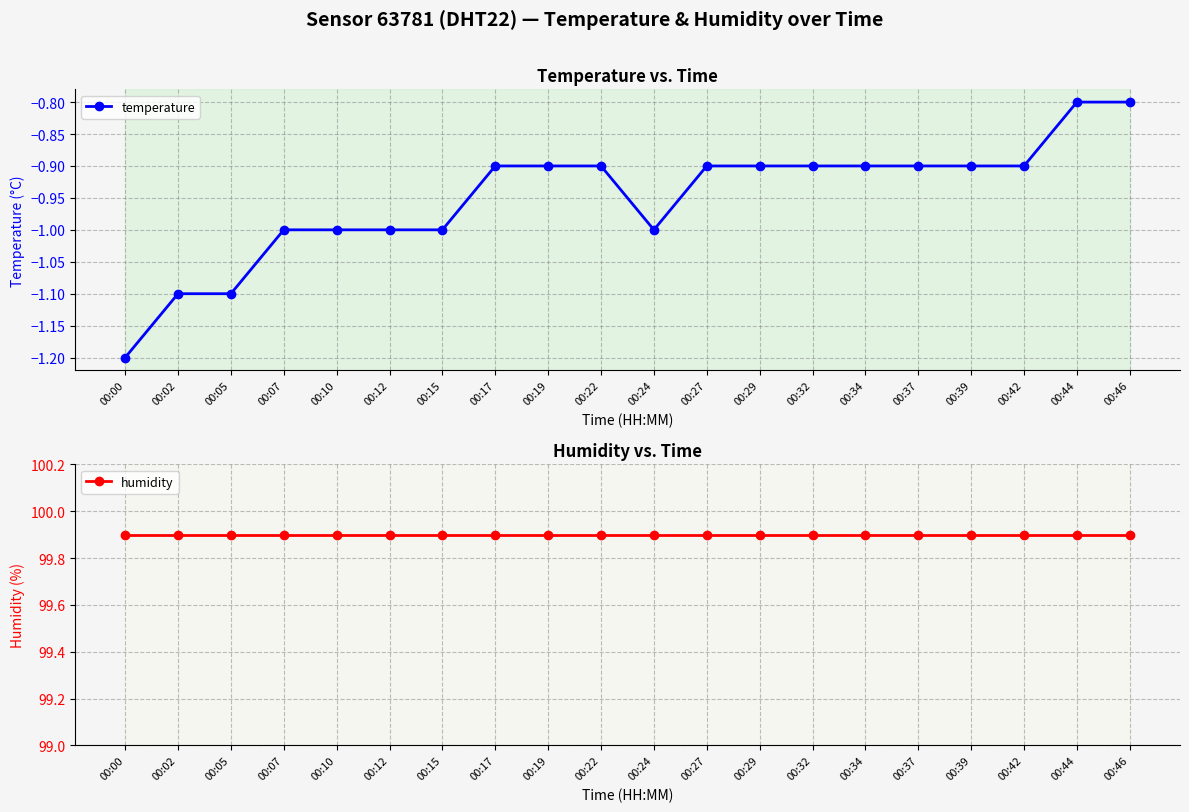

Which series has the widest spread of values?

temperature